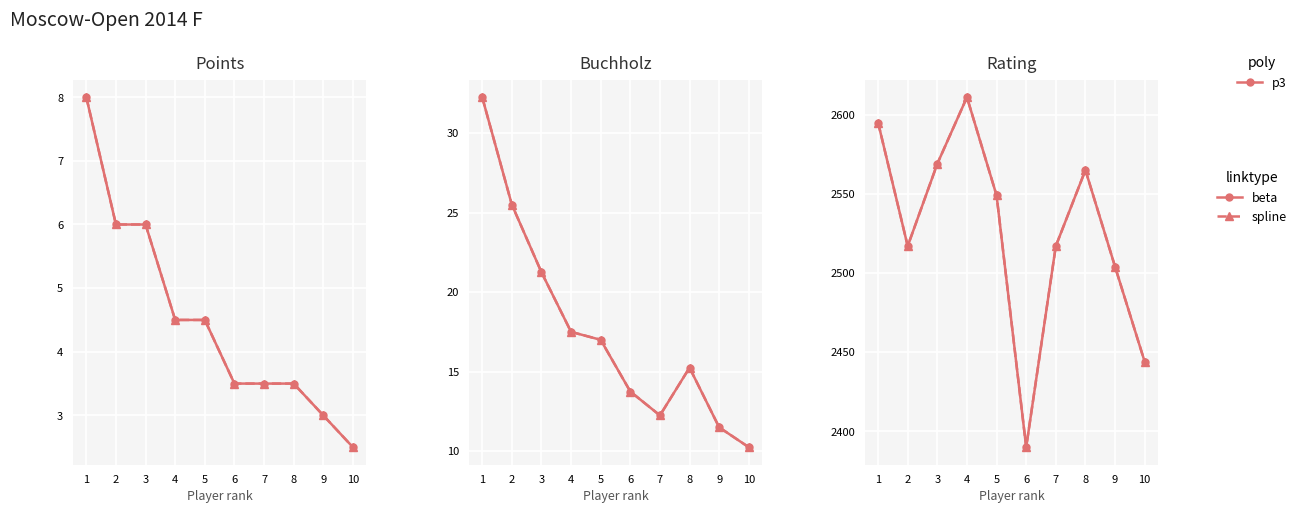

Where is the first local maximum for beta (p3)?

4